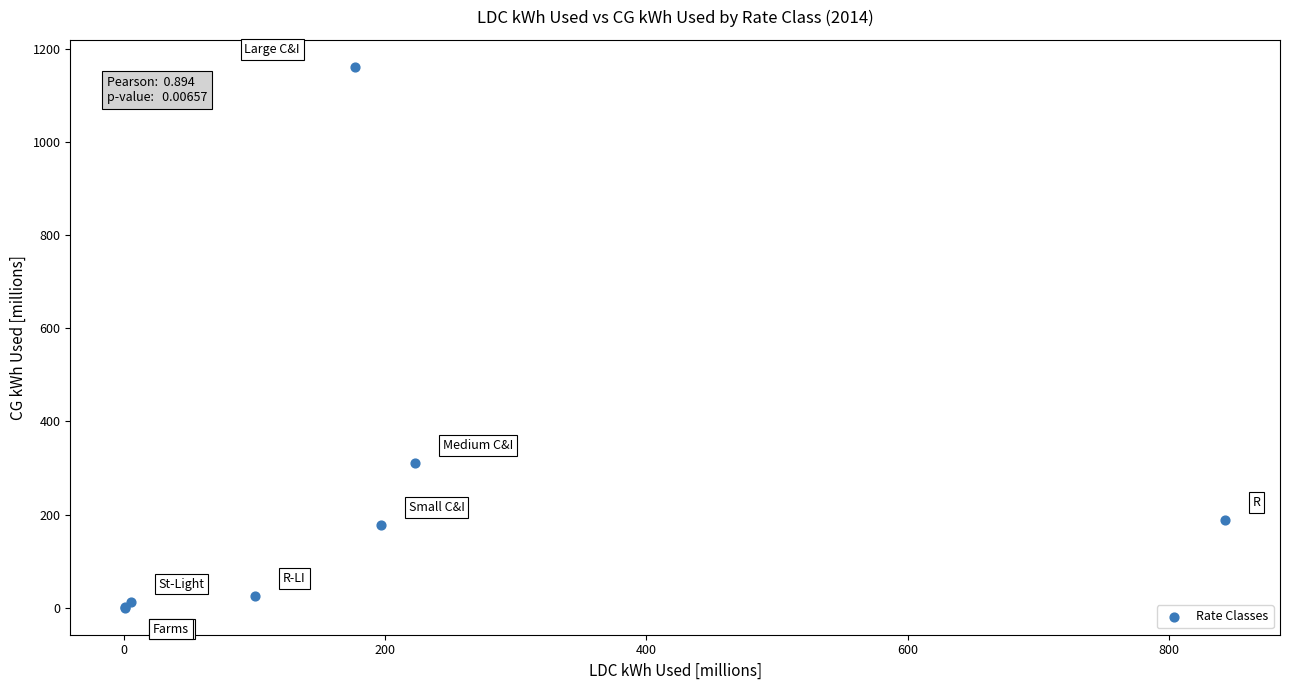

What Y value in the scatter plot is closest to 580?

311.0